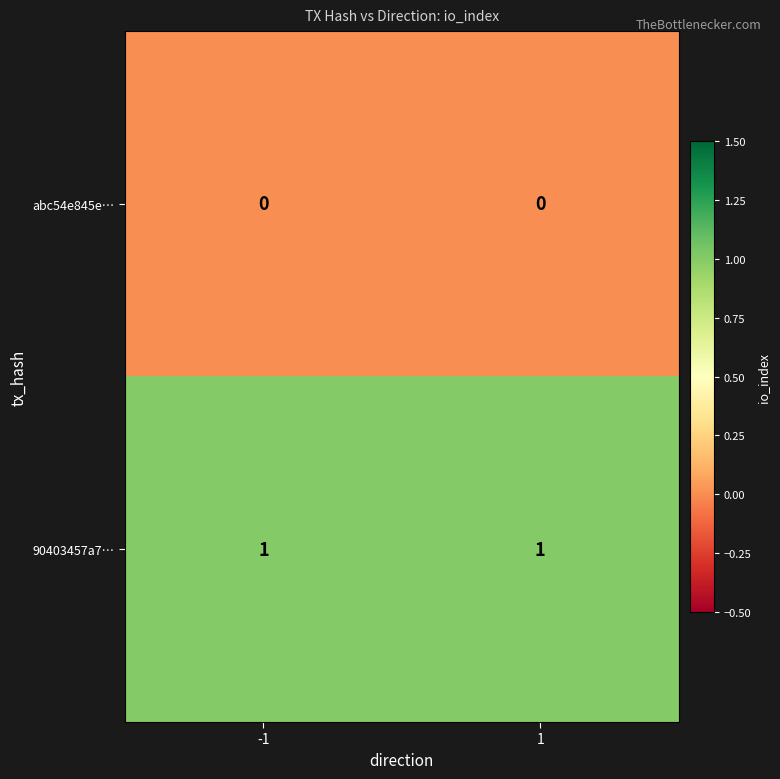

What is the total value across all series at 1?

1